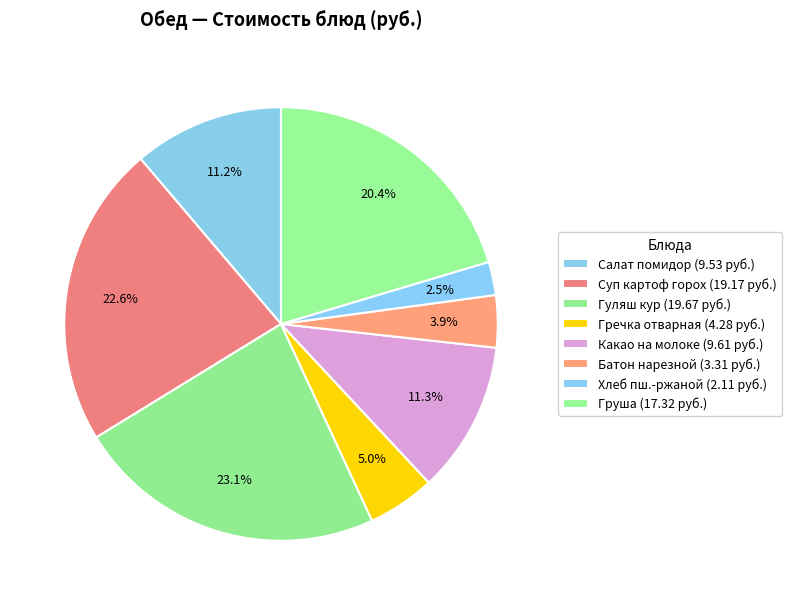

How many slices are in this pie chart?

8